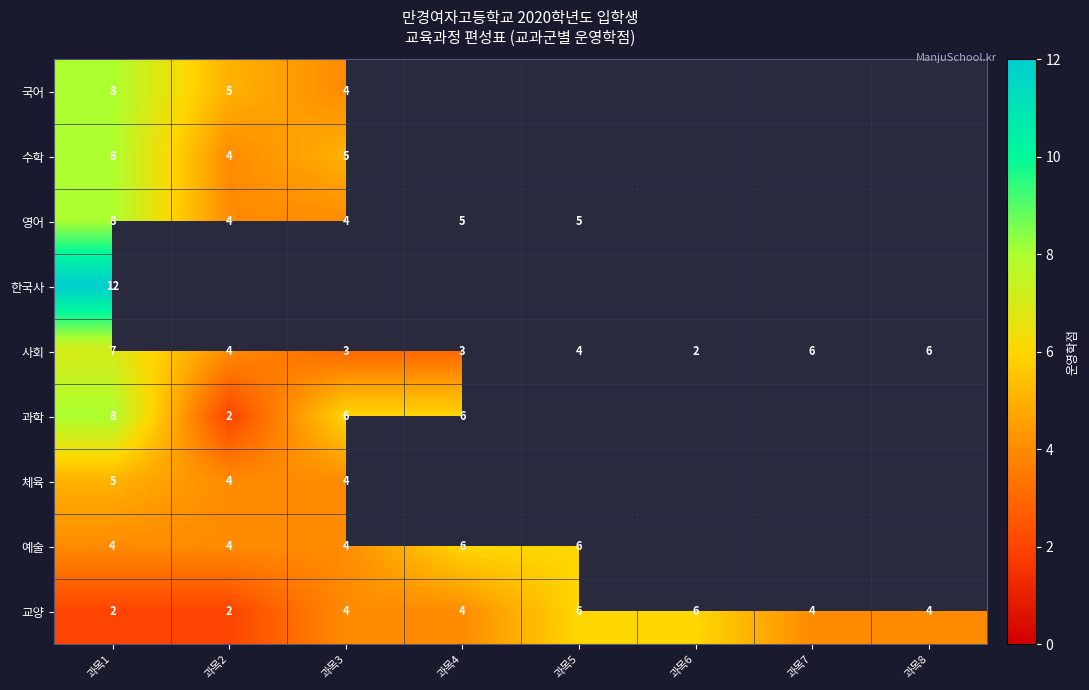

Which has a higher value, 과목4 or 과목3?

과목3